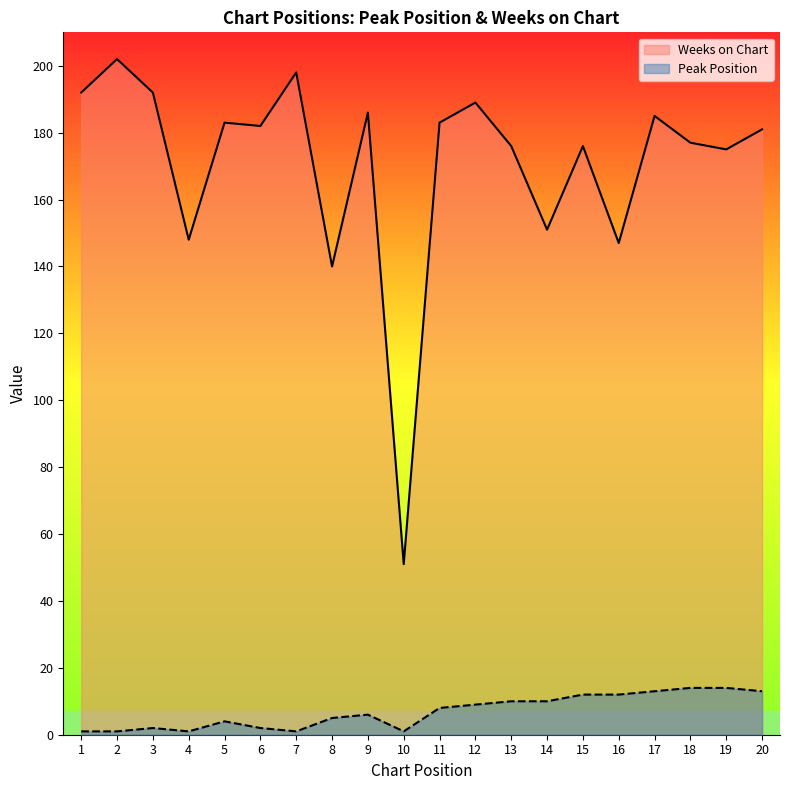

List the series in order of their overall mean, highest first.

Weeks on Chart, Peak Position